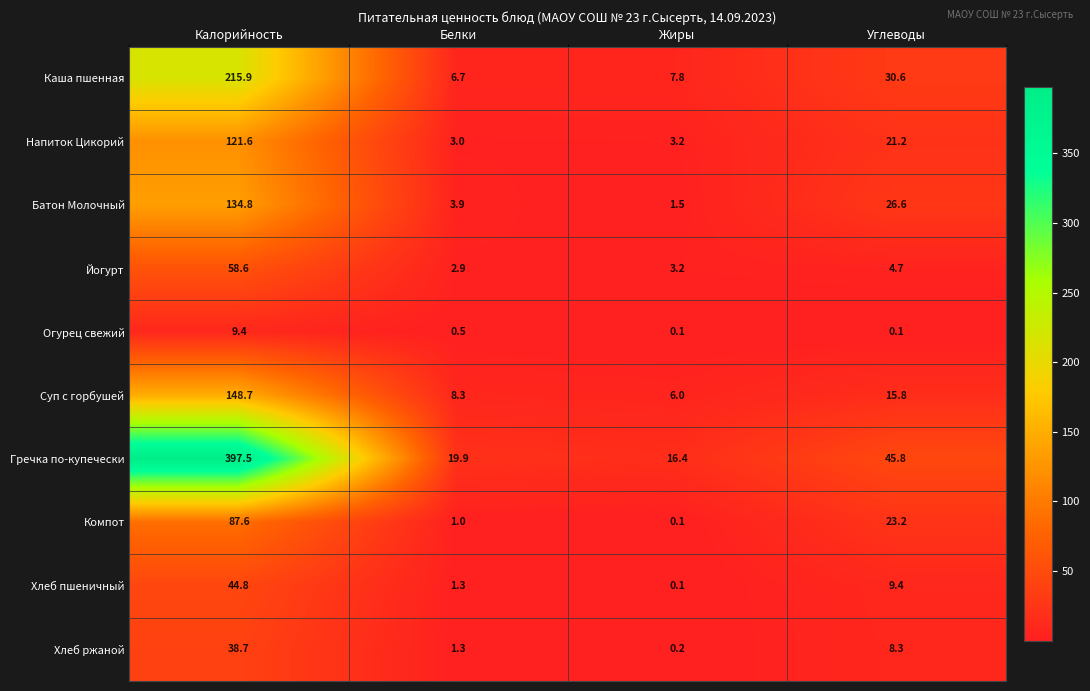

At which category does the chart reach its peak across all series?

Калорийность